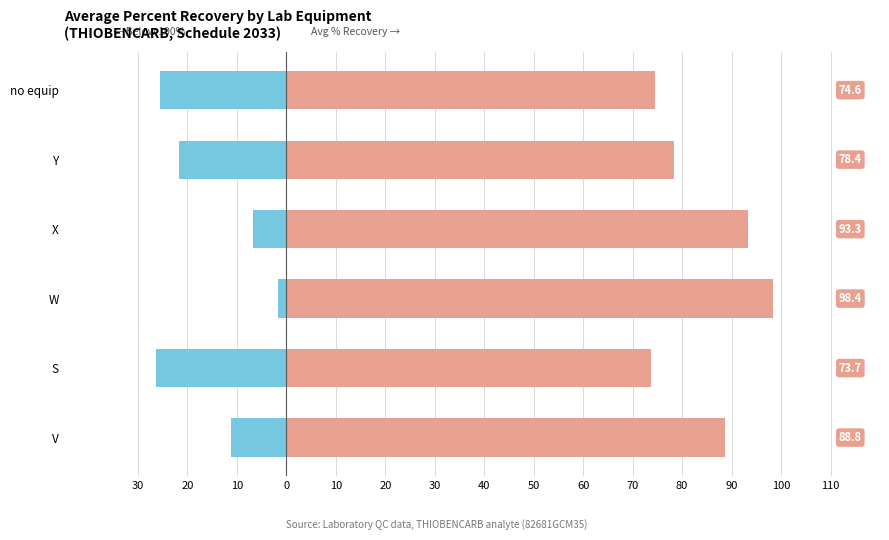

At how many categories does at least one series exceed 10?

6